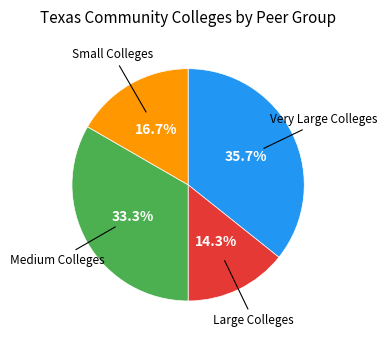

Is there any slice that represents more than half of the pie?

No